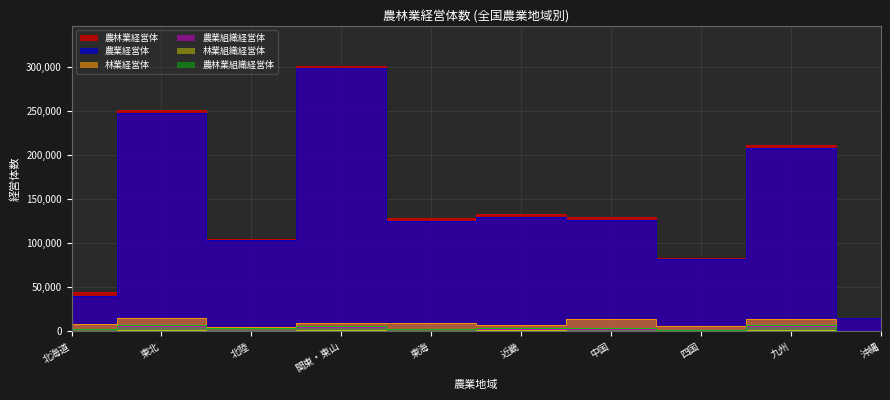

What position from the right is 九州?

2